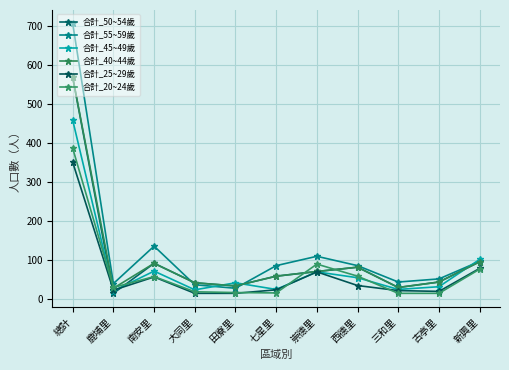

At how many categories does at least one series exceed 608?

1